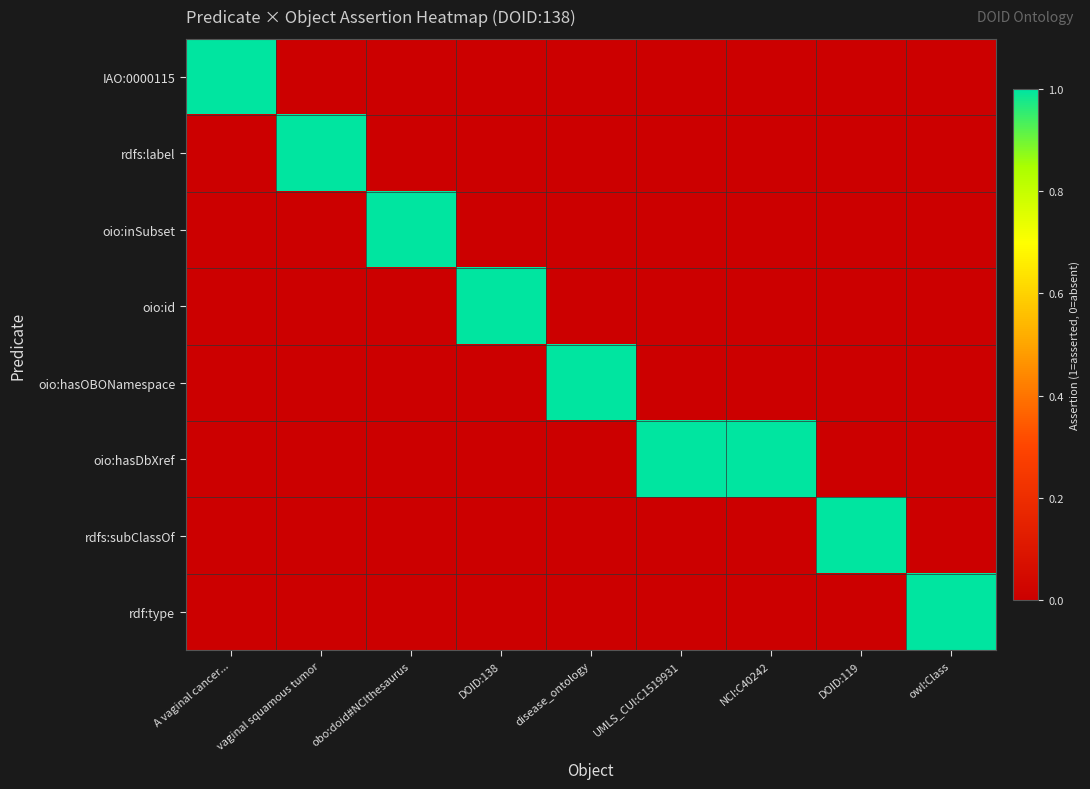

Which series has the largest total across all categories?

oio:hasDbXref